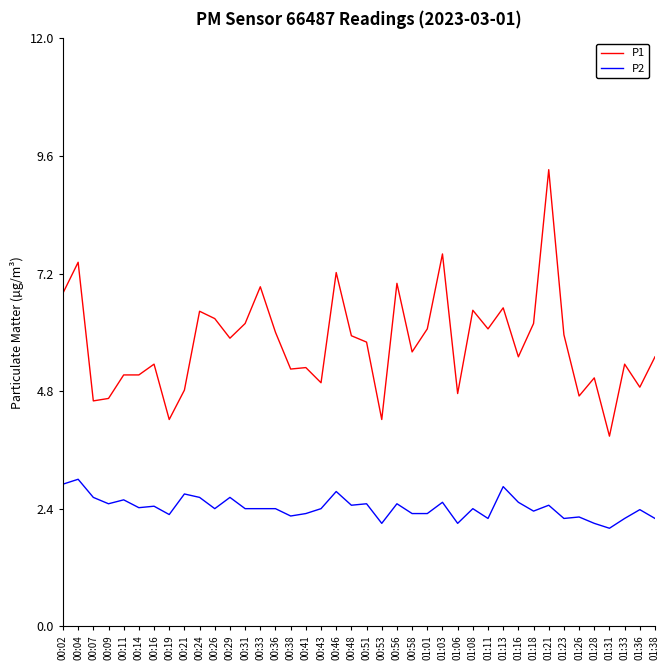

At 00:24, list the series in order from largest to smallest.

P1, P2